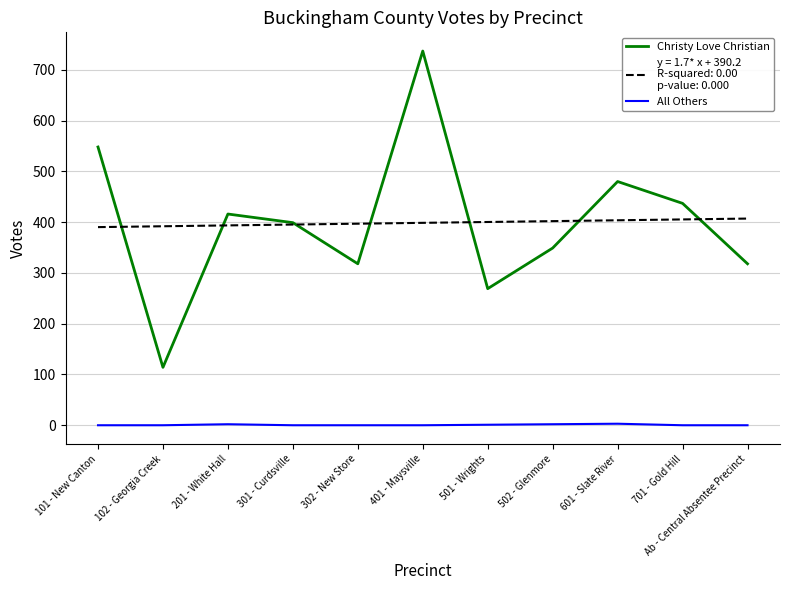

How many distinct data groups are displayed?

3